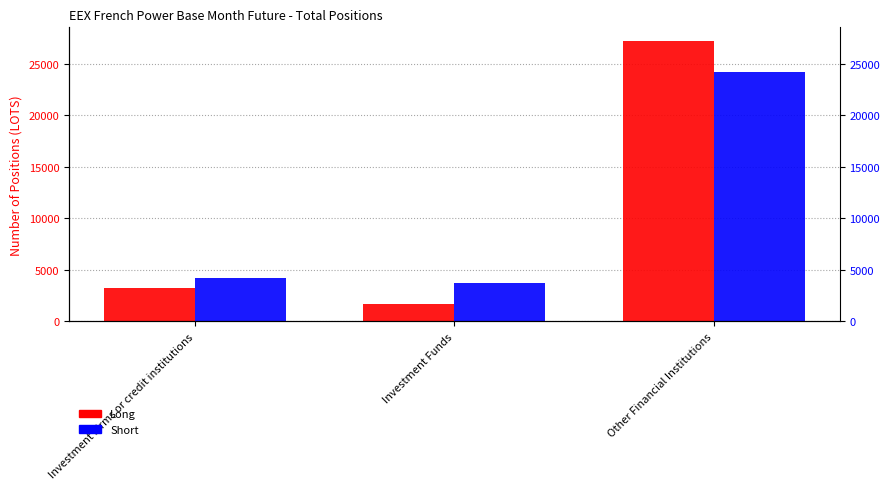

How many groups of bars are there?

3